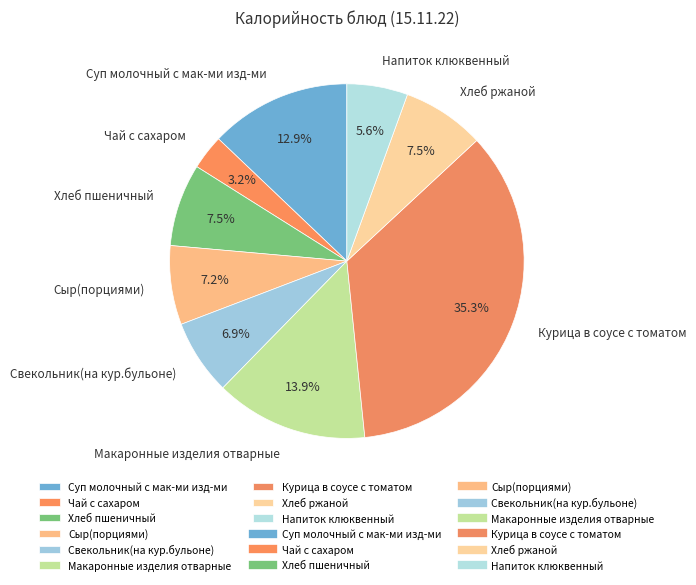

What is the ratio of the value at Хлеб пшеничный to the value at Макаронные изделия отварные?

0.5